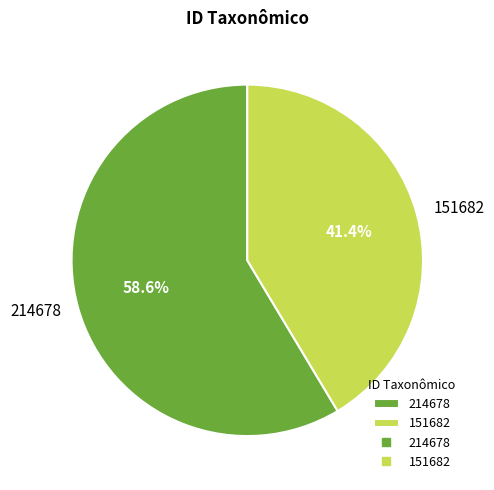

Rank the categories by value from highest to lowest.

214678, 151682